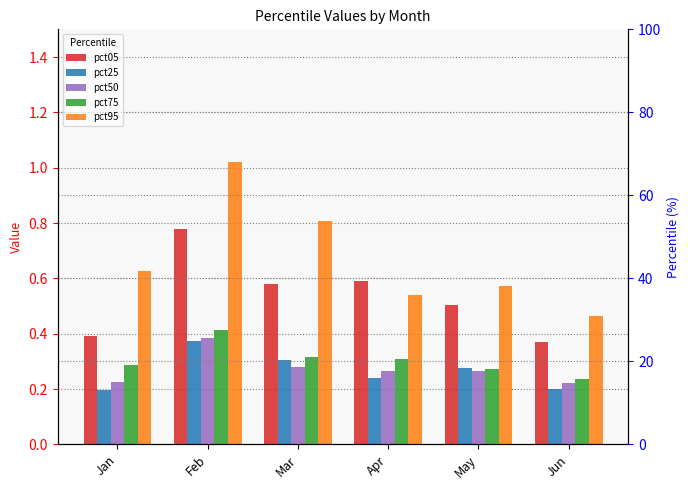

Reading left to right, what are all the values shown in this chart?

pct05: 0.4	0.8	0.6	0.6	0.5	0.4
pct25: 0.2	0.4	0.3	0.2	0.3	0.2
pct50: 0.2	0.4	0.3	0.3	0.3	0.2
pct75: 0.3	0.4	0.3	0.3	0.3	0.2
pct95: 0.6	1.0	0.8	0.5	0.6	0.5